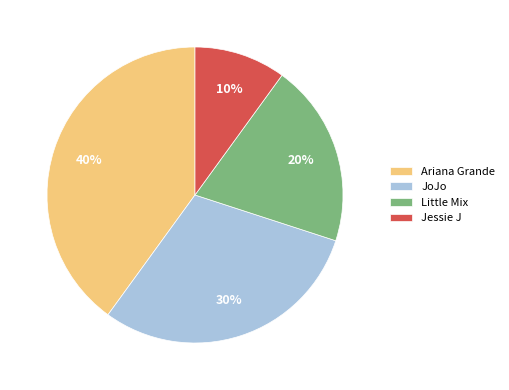

Which has a higher value, Little Mix or Ariana Grande?

Ariana Grande